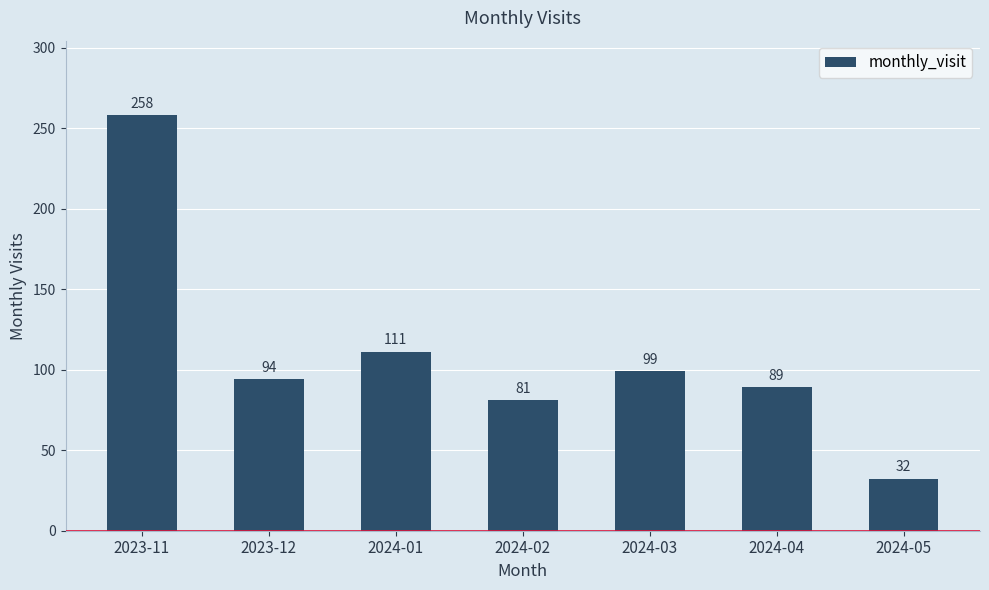

Are the bars grouped side by side (vs. stacked)?

No